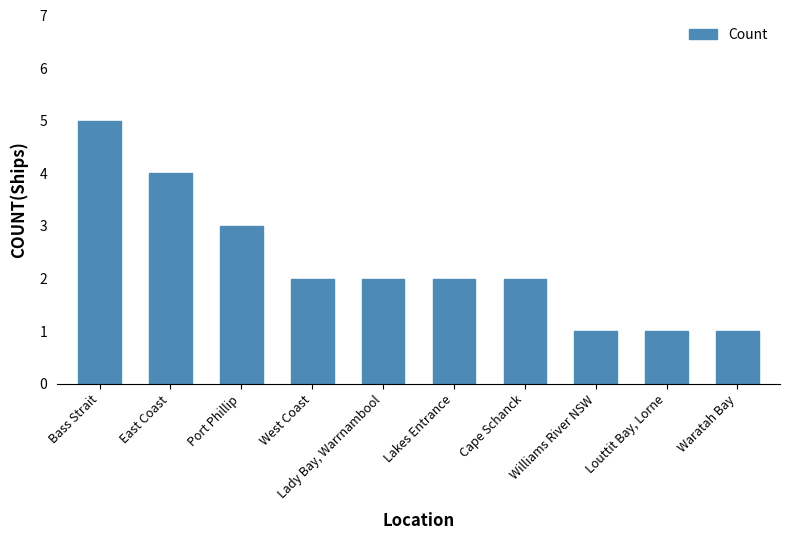

Are the bars grouped side by side (vs. stacked)?

No